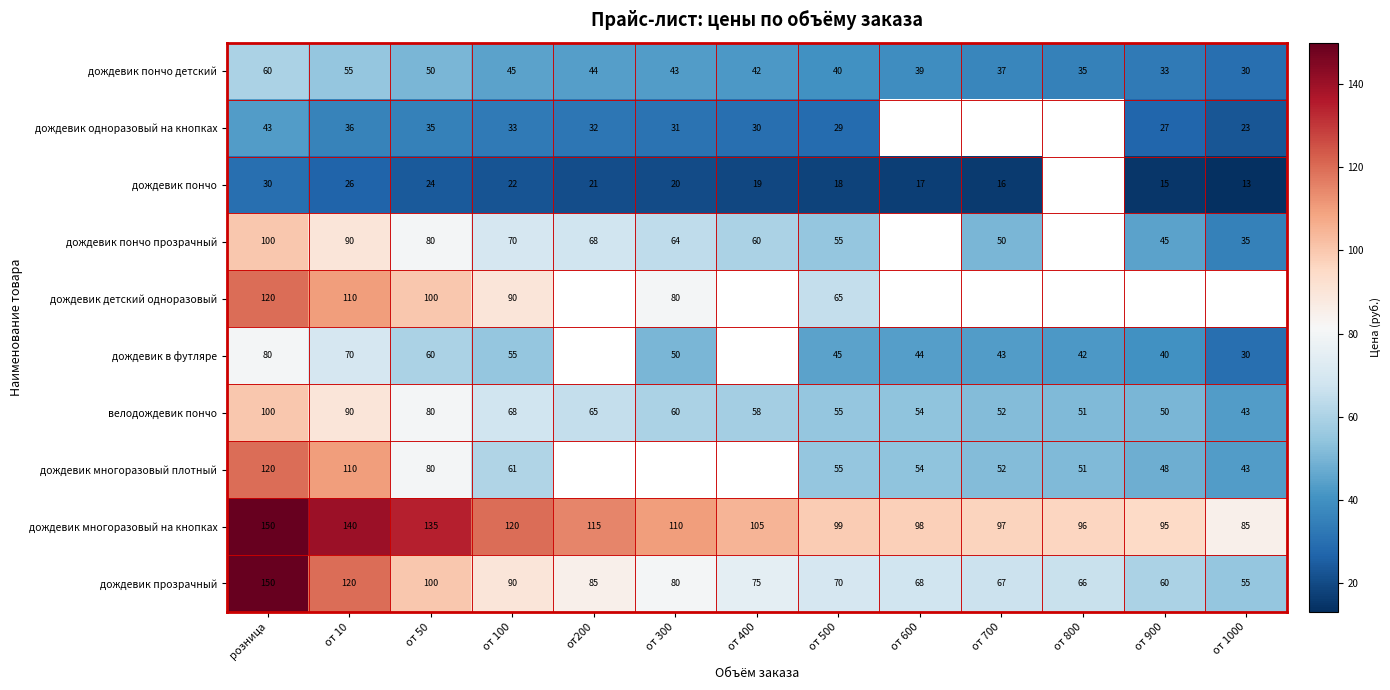

The value of дождевик многоразовый на кнопках at от 100 is 120. True or false?

True